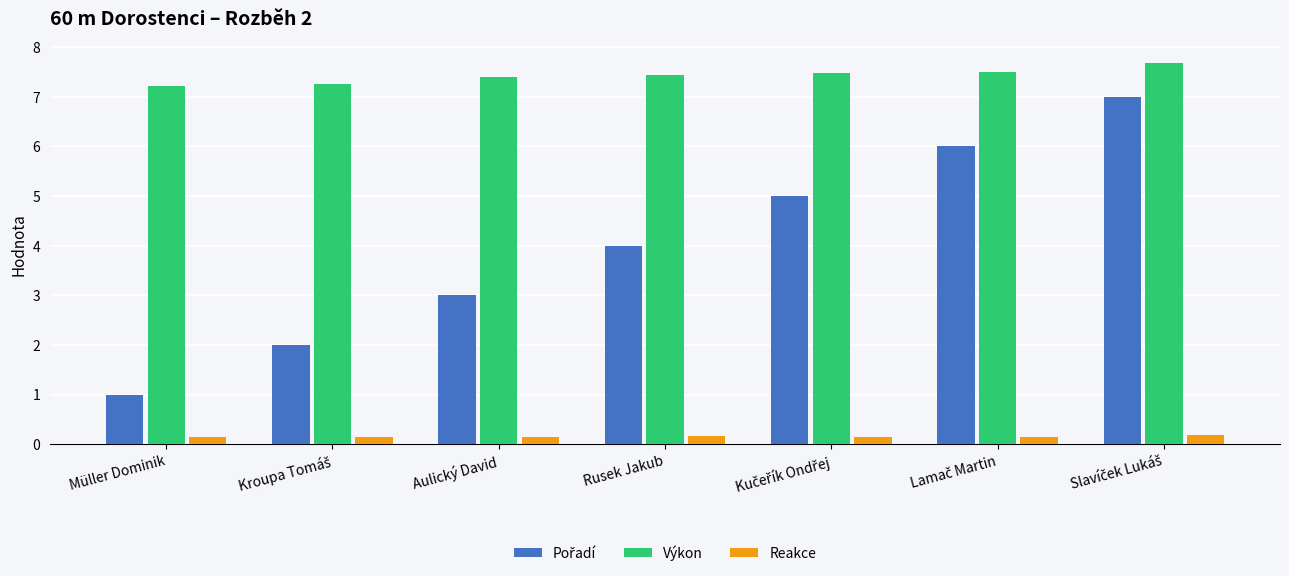

List the series in order of their peak value, highest first.

Výkon, Pořadí, Reakce